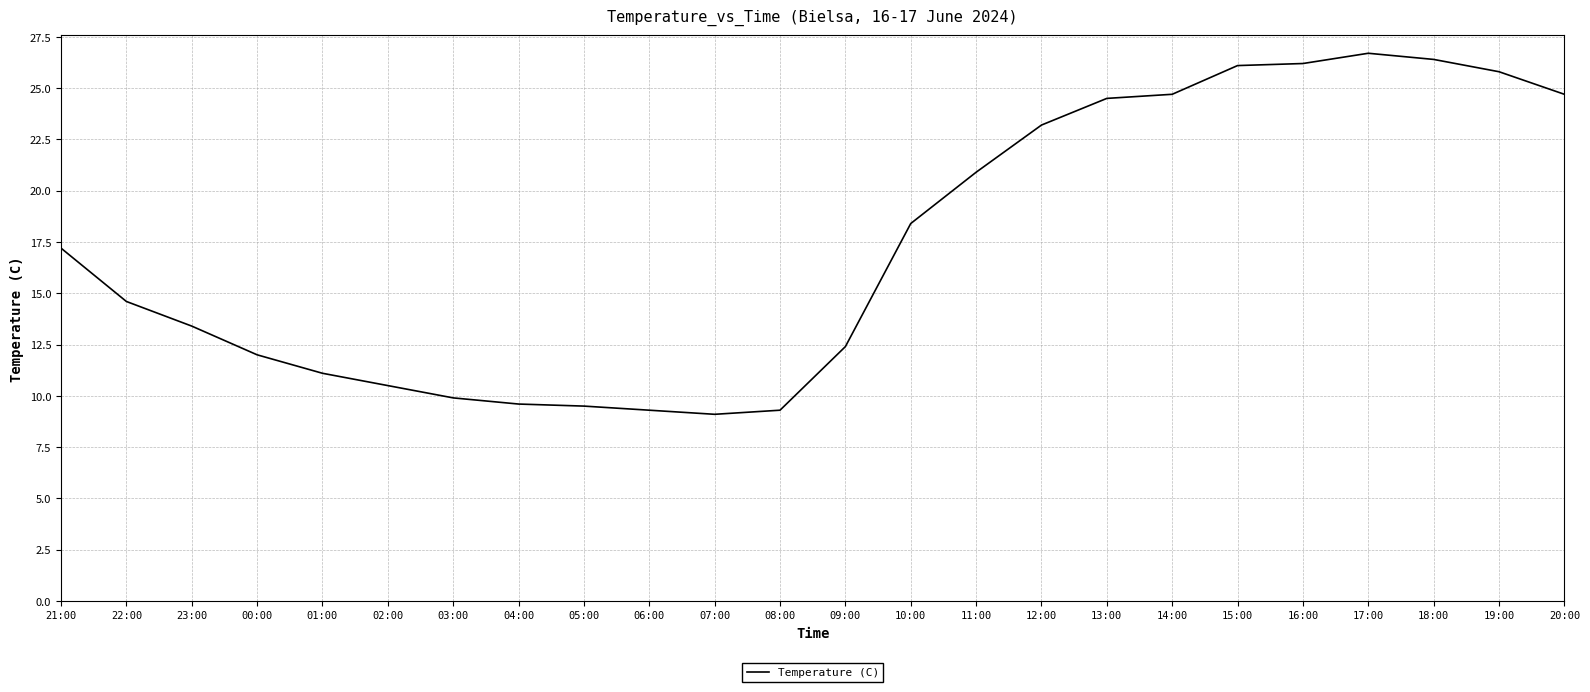

What is the change in value from 02:00 to 16:00?

+15.7